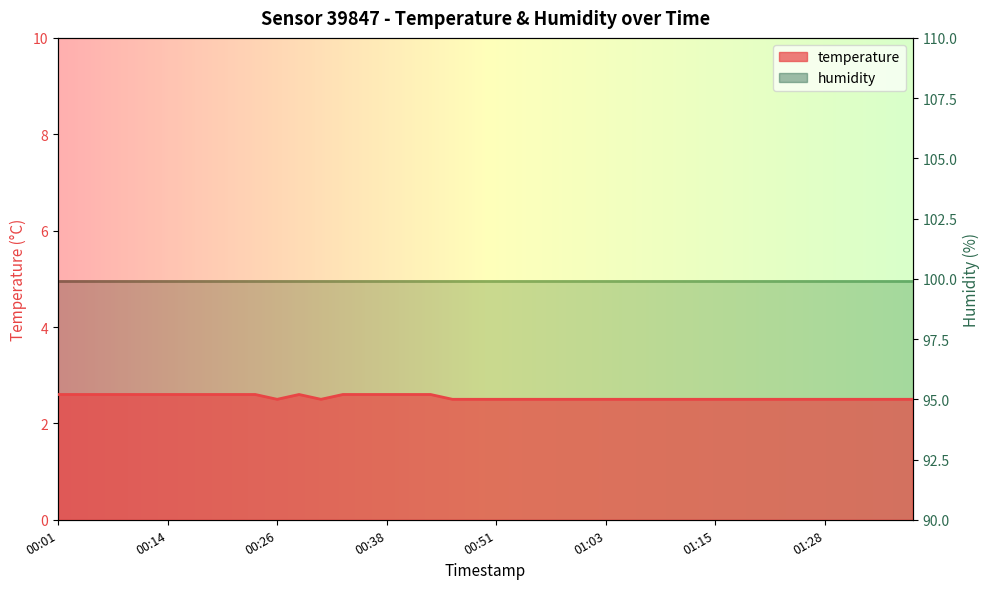

List the labels in order of value, largest first.

00:01, 00:04, 00:06, 00:09, 00:11, 00:14, 00:16, 00:18, 00:21, 00:23, 00:28, 00:33, 00:36, 00:38, 00:41, 00:43, 00:26, 00:31, 00:46, 00:48, 00:51, 00:53, 00:56, 00:58, 01:01, 01:03, 01:06, 01:08, 01:11, 01:13, 01:15, 01:18, 01:20, 01:23, 01:25, 01:28, 01:30, 01:33, 01:35, 01:37